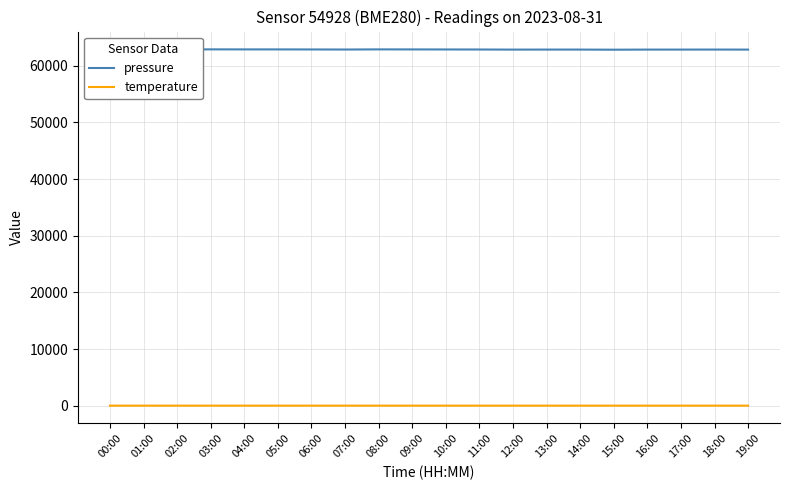

What is the sum of the pressure values at 18:00 and 04:00?

125762.6